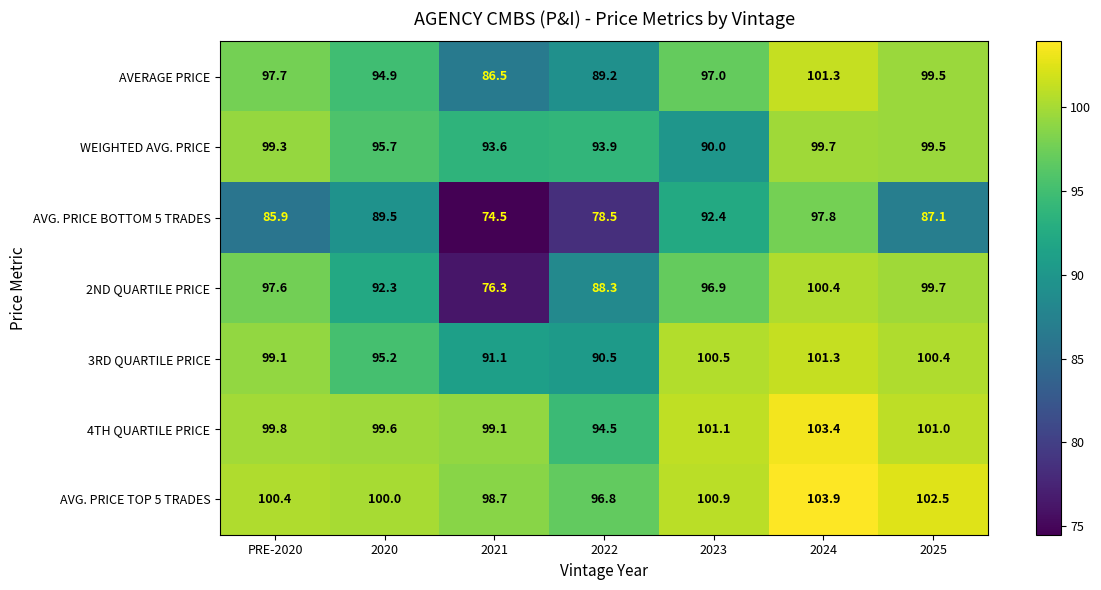

Which label corresponds to the smallest value in the chart?

2021